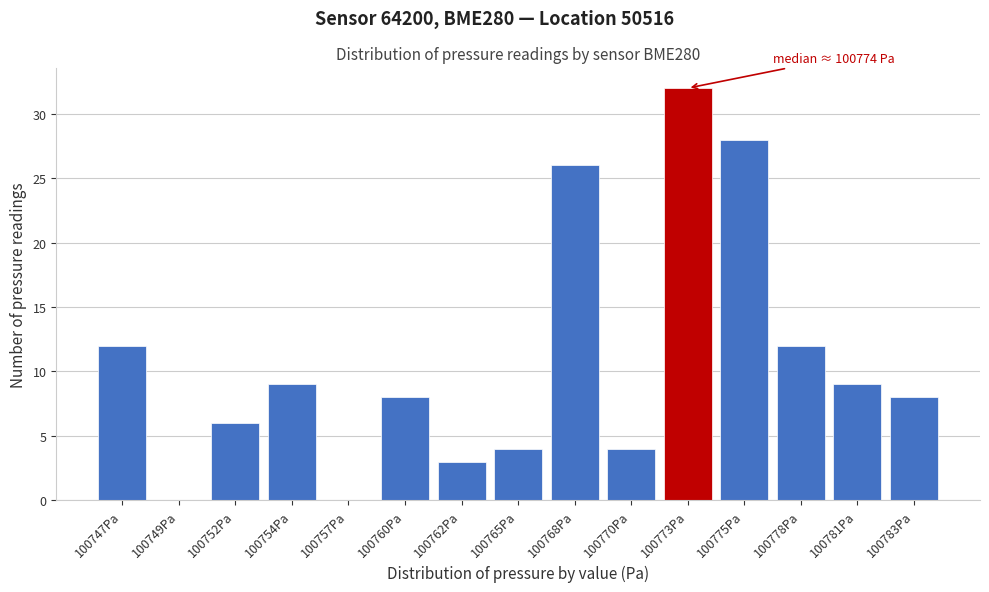

Reading left to right, extract all data points from this chart.

100747Pa=12	100749Pa=0	100752Pa=6	100754Pa=9	100757Pa=0	100760Pa=8	100762Pa=3	100765Pa=4	100768Pa=26	100770Pa=4	100773Pa=32	100775Pa=28	100778Pa=12	100781Pa=9	100783Pa=8